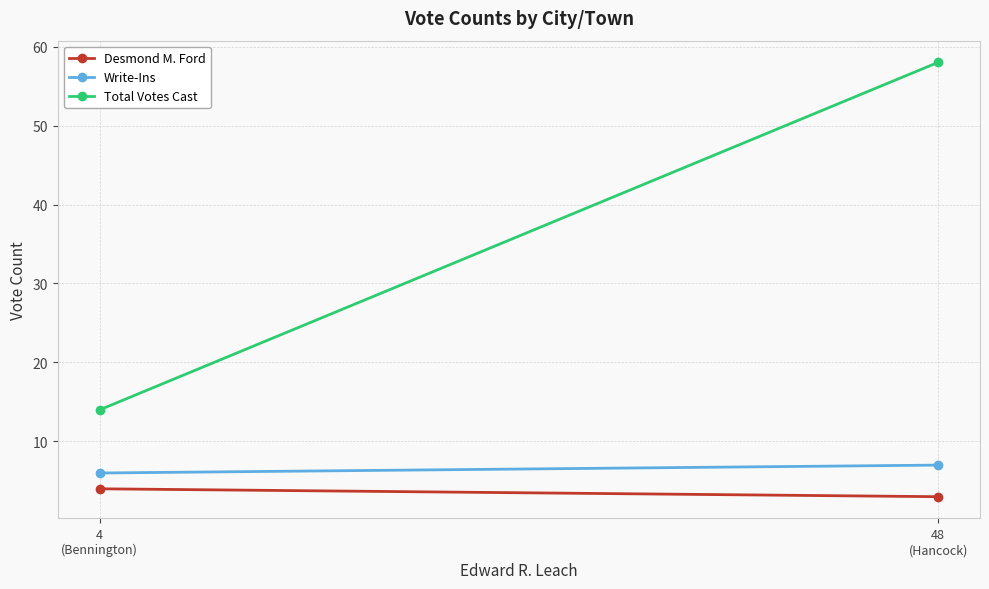

What is the approximate value of Write-Ins at 48
(Hancock)?

7